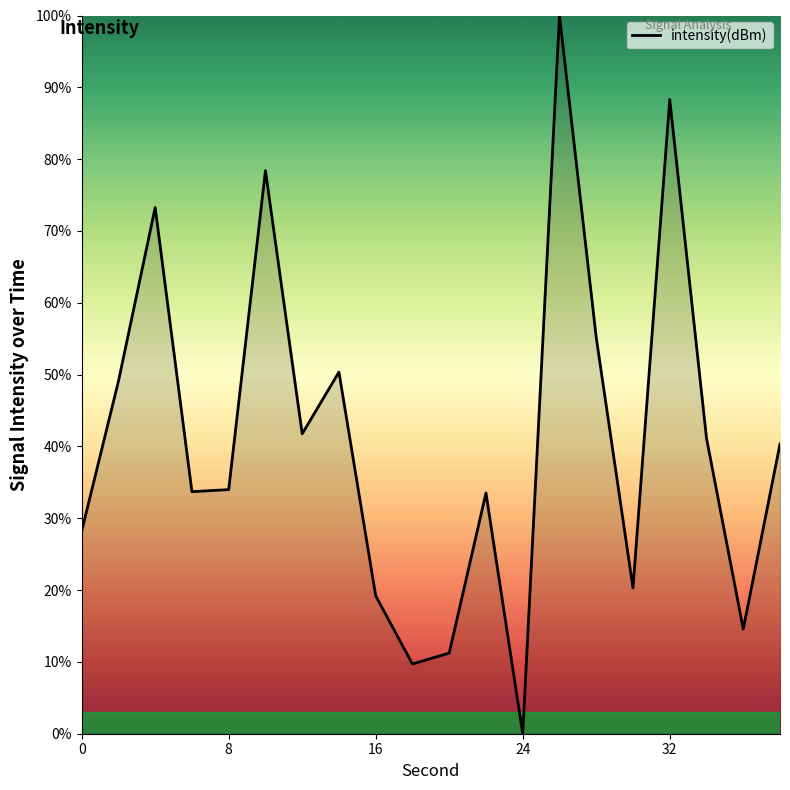

What is the maximum value shown in the chart?

100.0